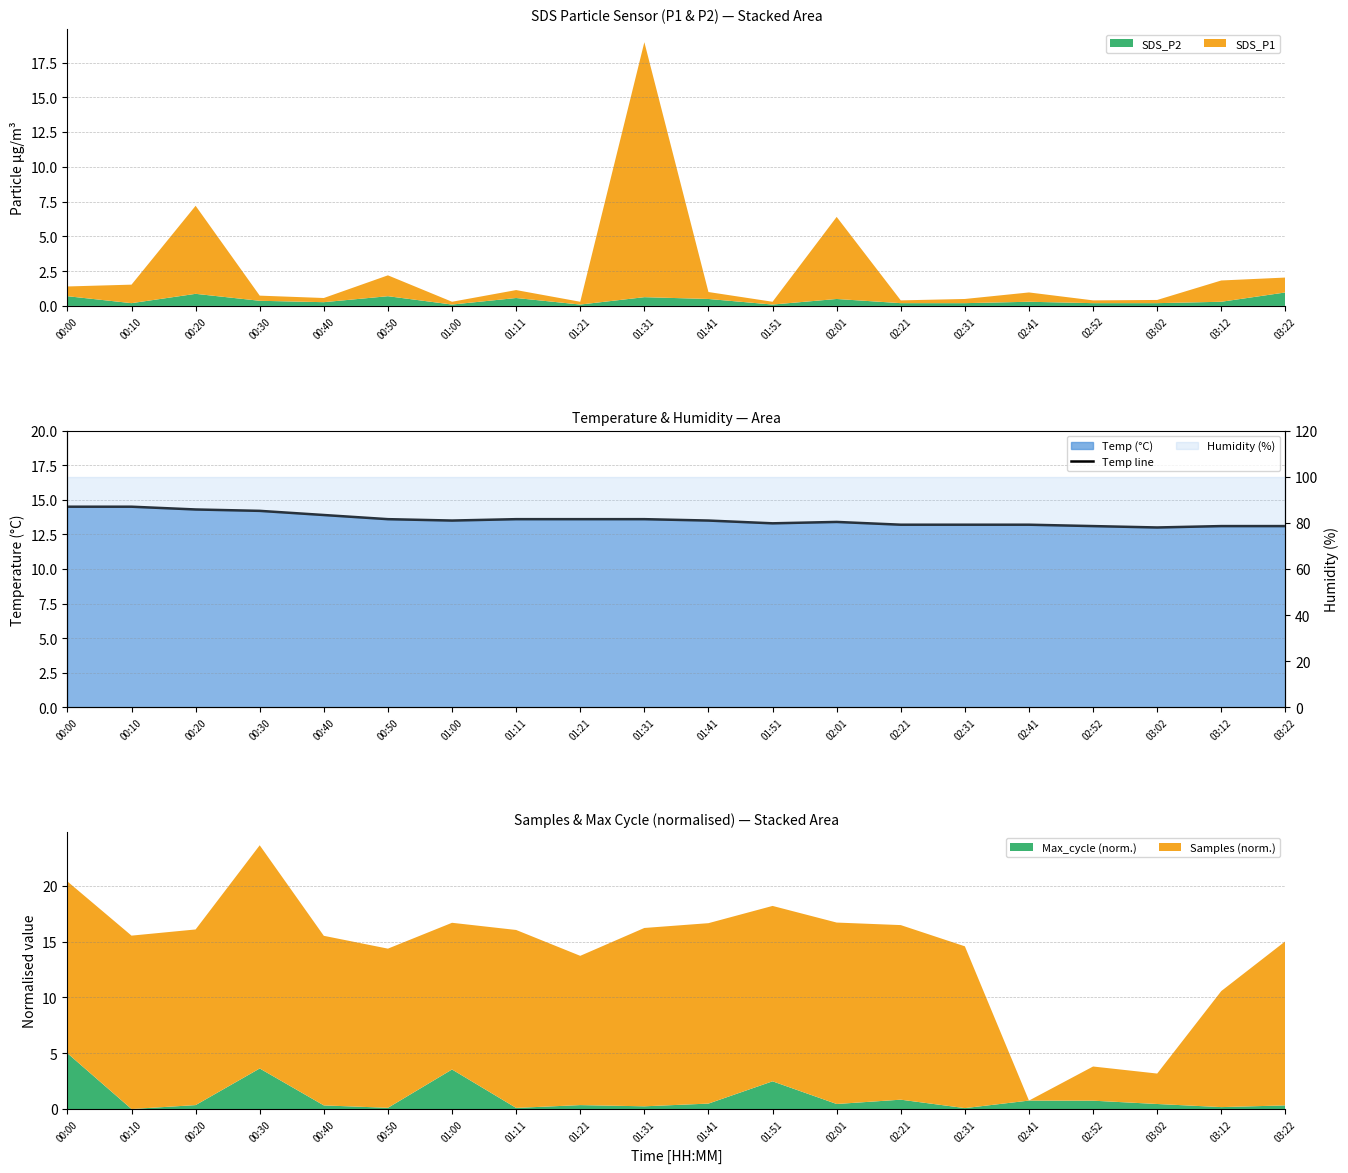

The value at 01:51 is 13.3. True or false?

True